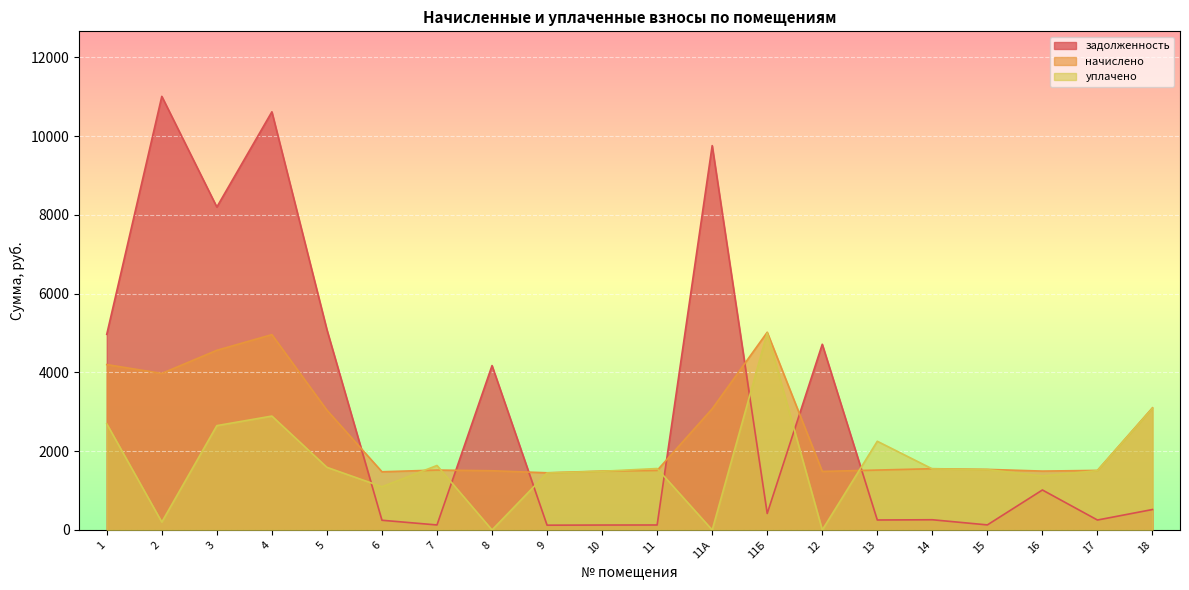

True or false: начислено has a value of 1503.4 at 8.

True